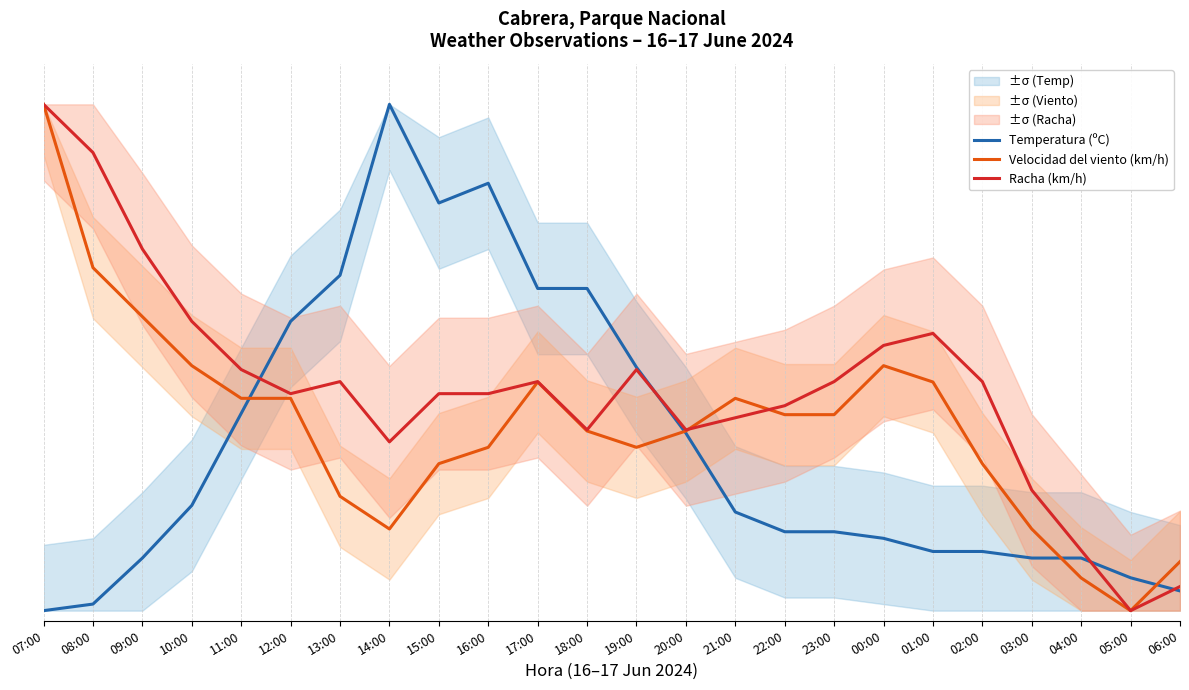

What is the difference between the second highest and minimum values in the Velocidad del viento (km/h) series?

0.7